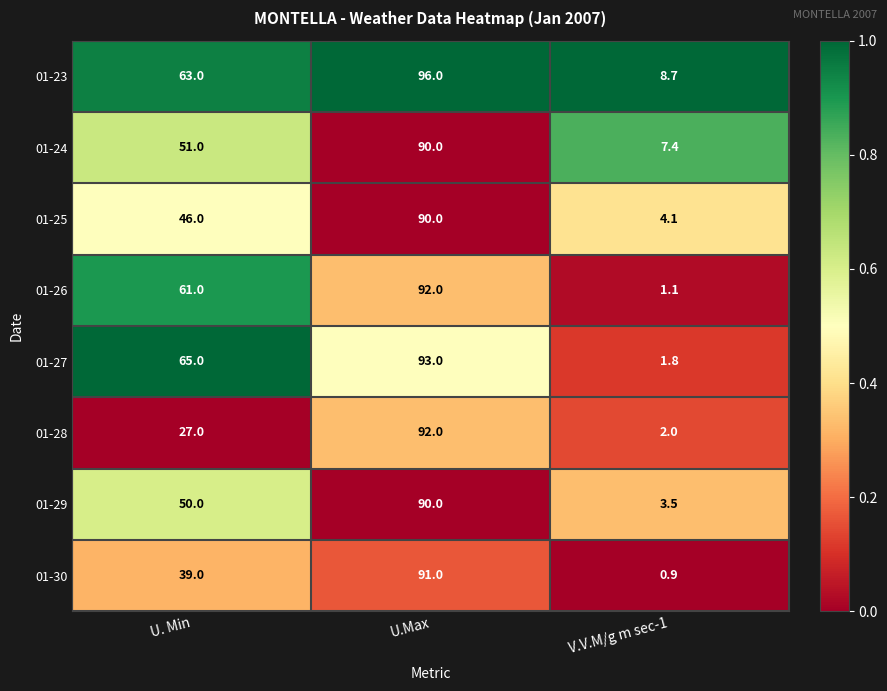

Read the 01-25 value at U. Min.

46.0